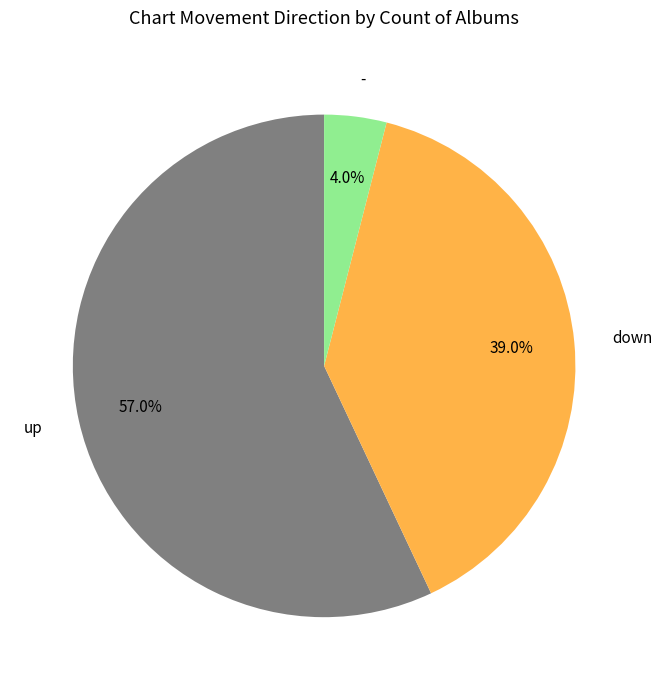

What is the ratio of the value at down to the value at up?

0.7